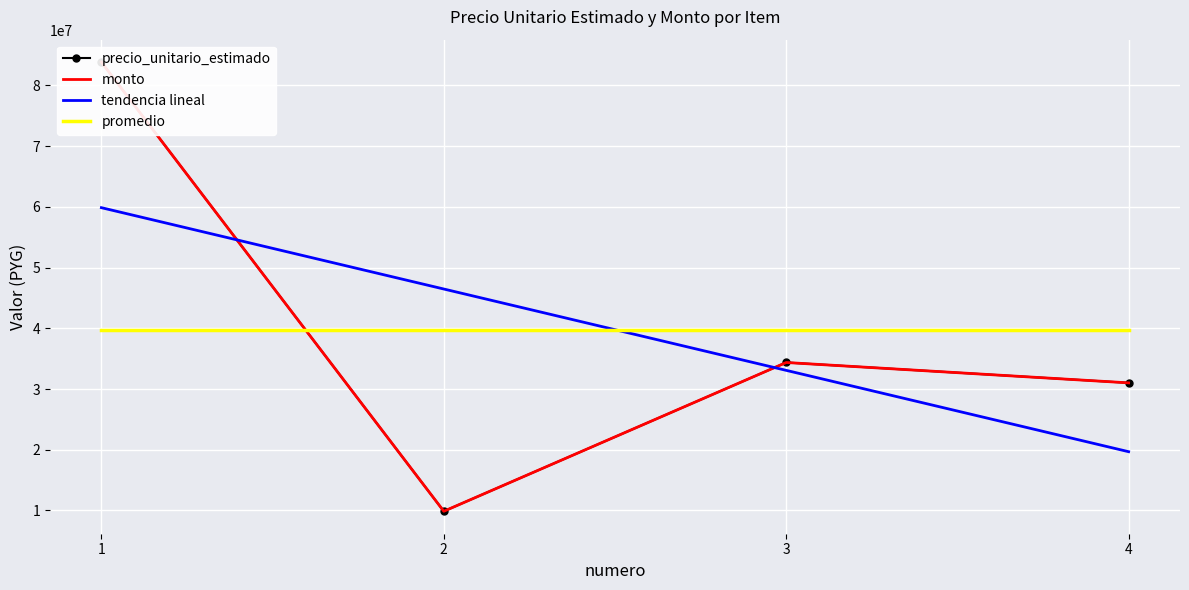

How many data points in tendencia lineal are above 46466542?

2